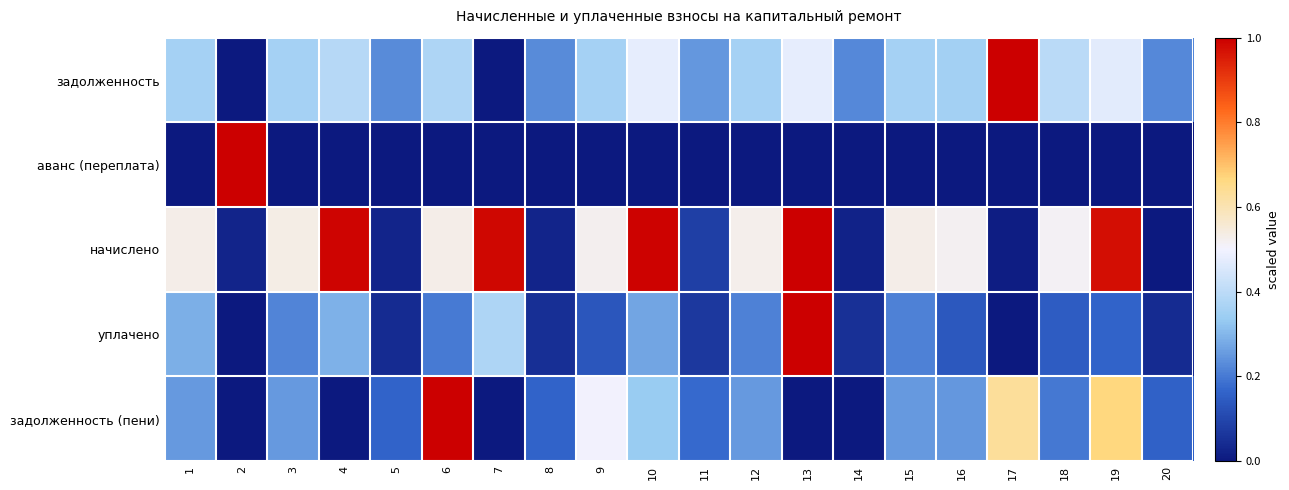

What is the total value across all series at 3?

1.4